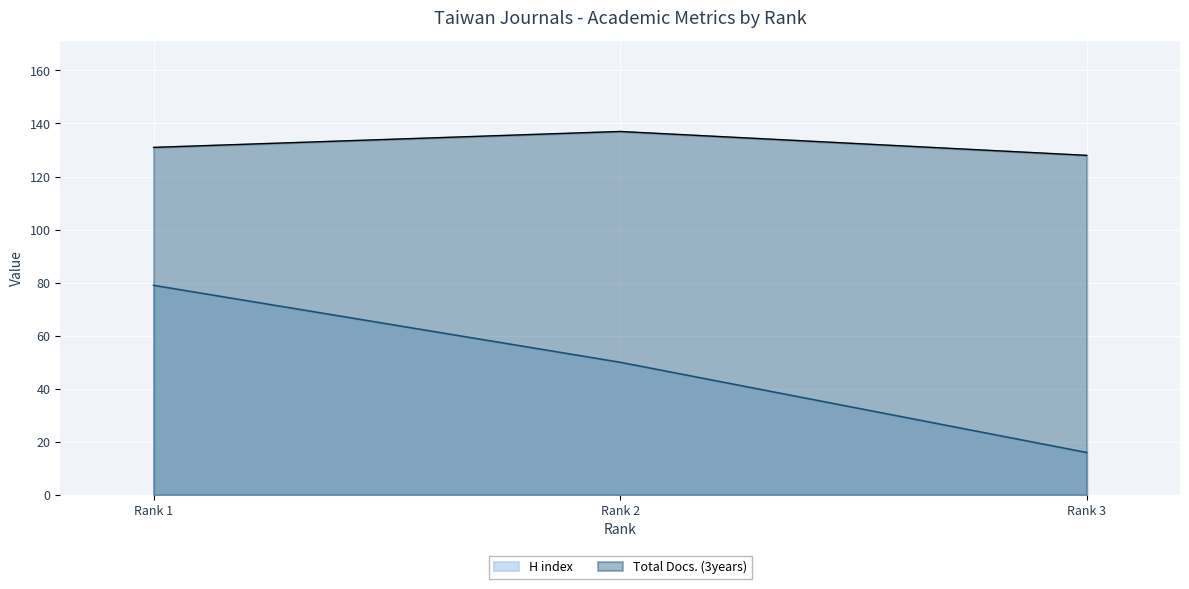

Which category has the highest value in the Total Docs. (3years) series?

Rank 2